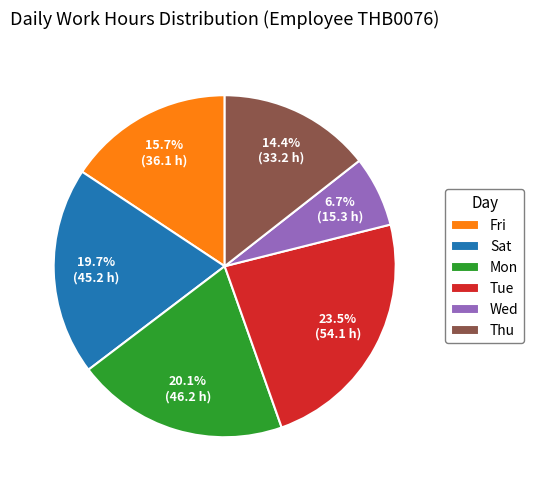

Which category has the smallest portion of the pie?

Wed